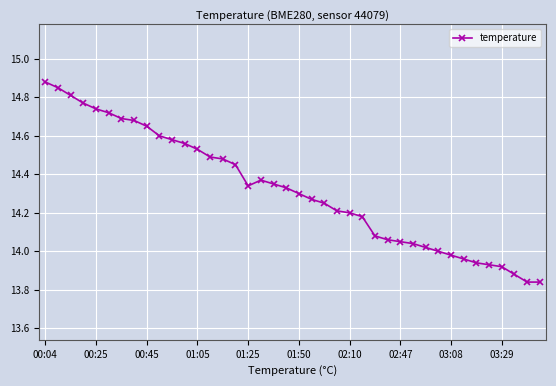

True or false: there are more than 0 points higher than both neighbors.

True